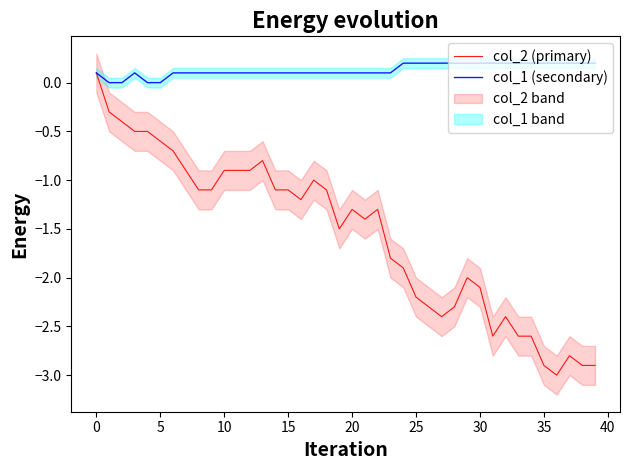

What is the value of the col_2 (primary) point at the 25th from the left?

-1.9